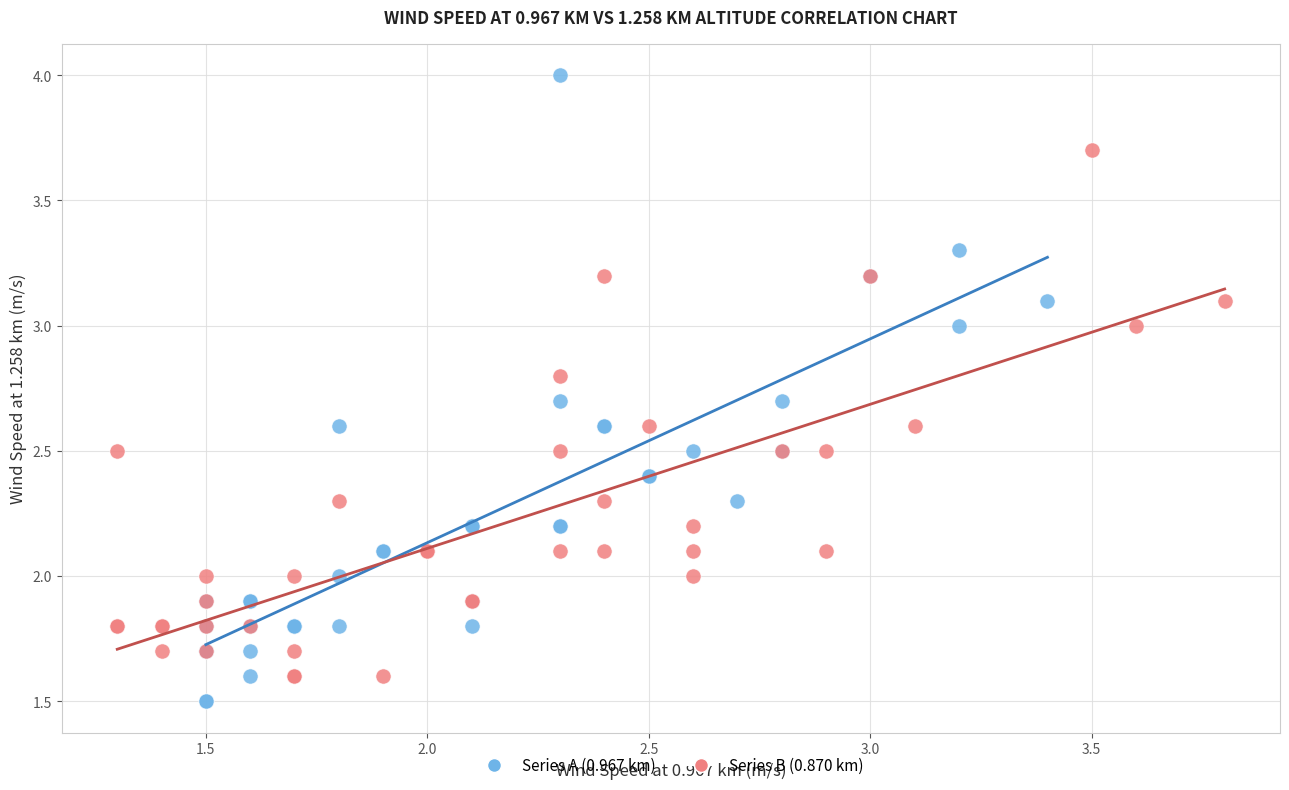

Which series has the widest spread of Y values?

Series A (0.967 km)